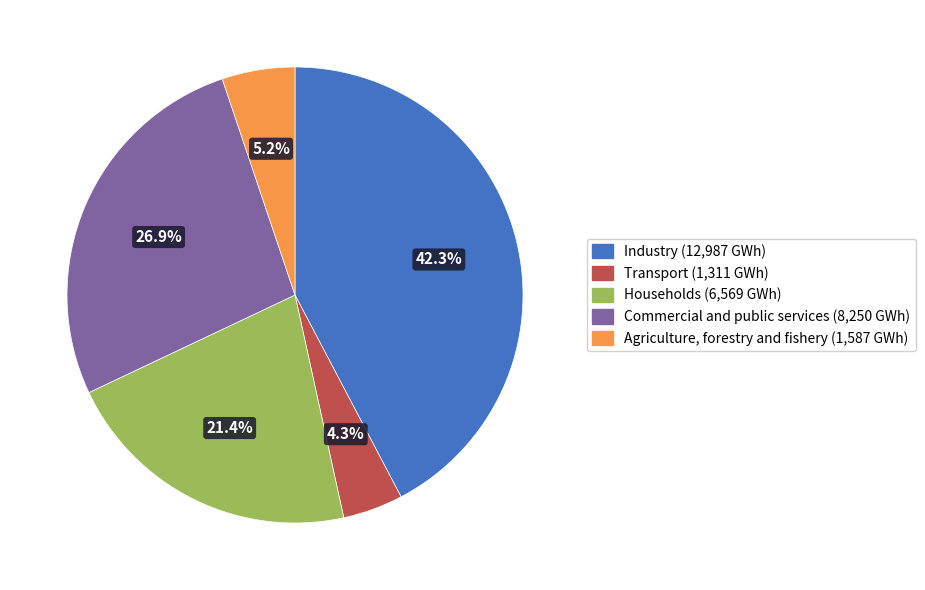

Rank the categories by value from highest to lowest.

Industry, Commercial and public services, Households, Agriculture, forestry and fishery, Transport